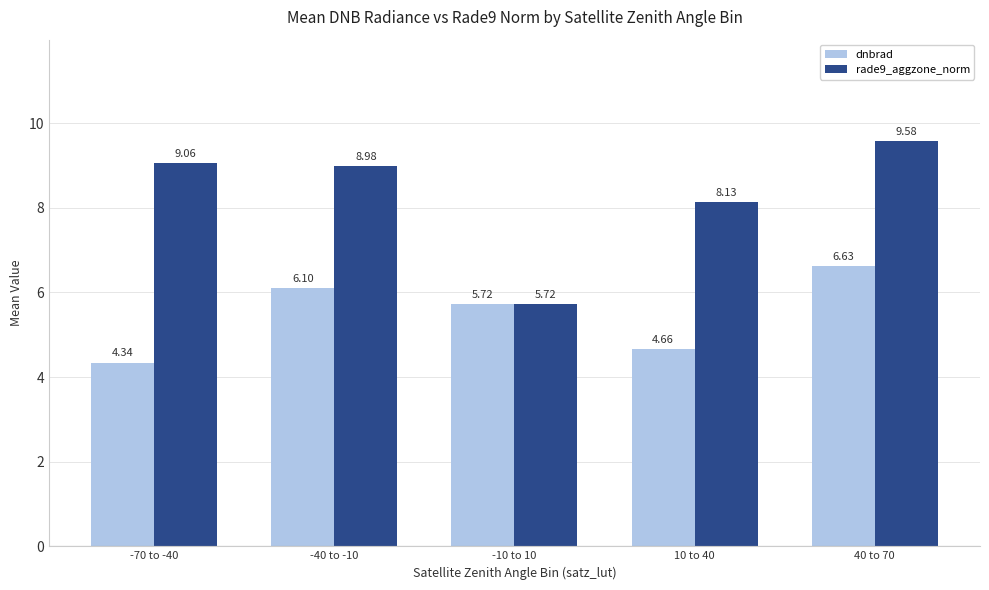

Which series has the largest total across all categories?

rade9_aggzone_norm